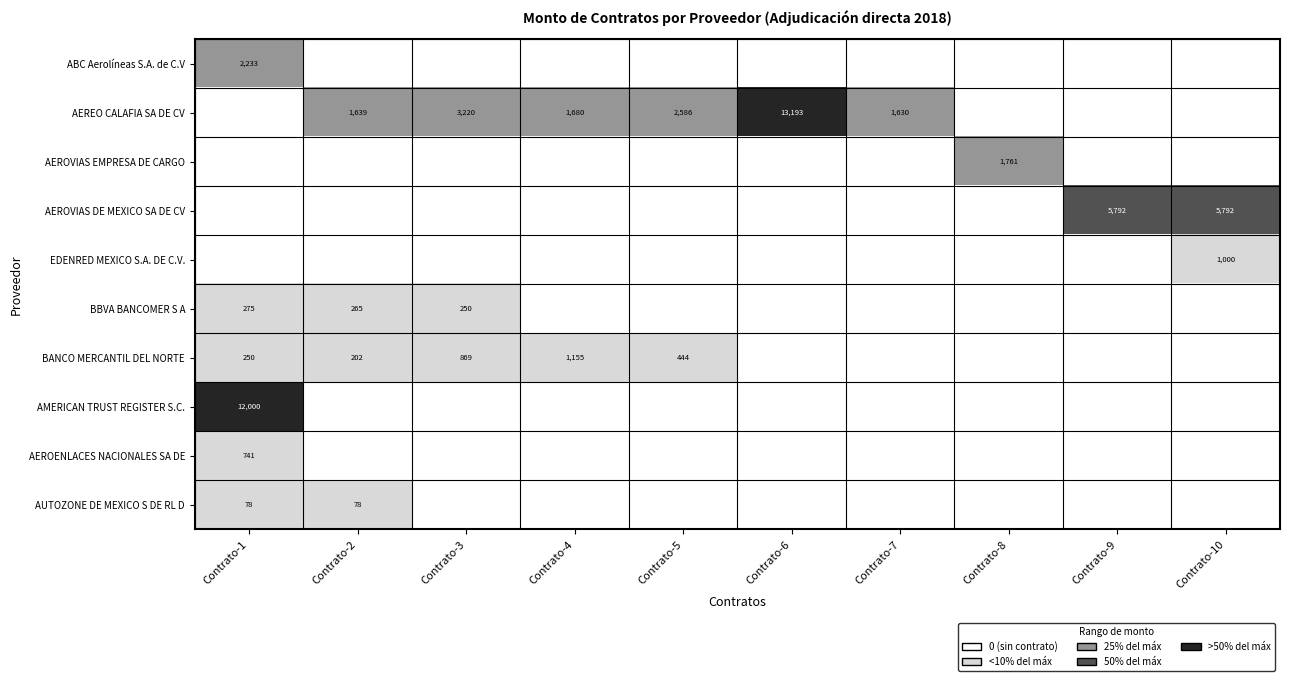

The value of AEROVIAS DE MEXICO SA DE CV at Contrato-9 is 10151. True or false?

False